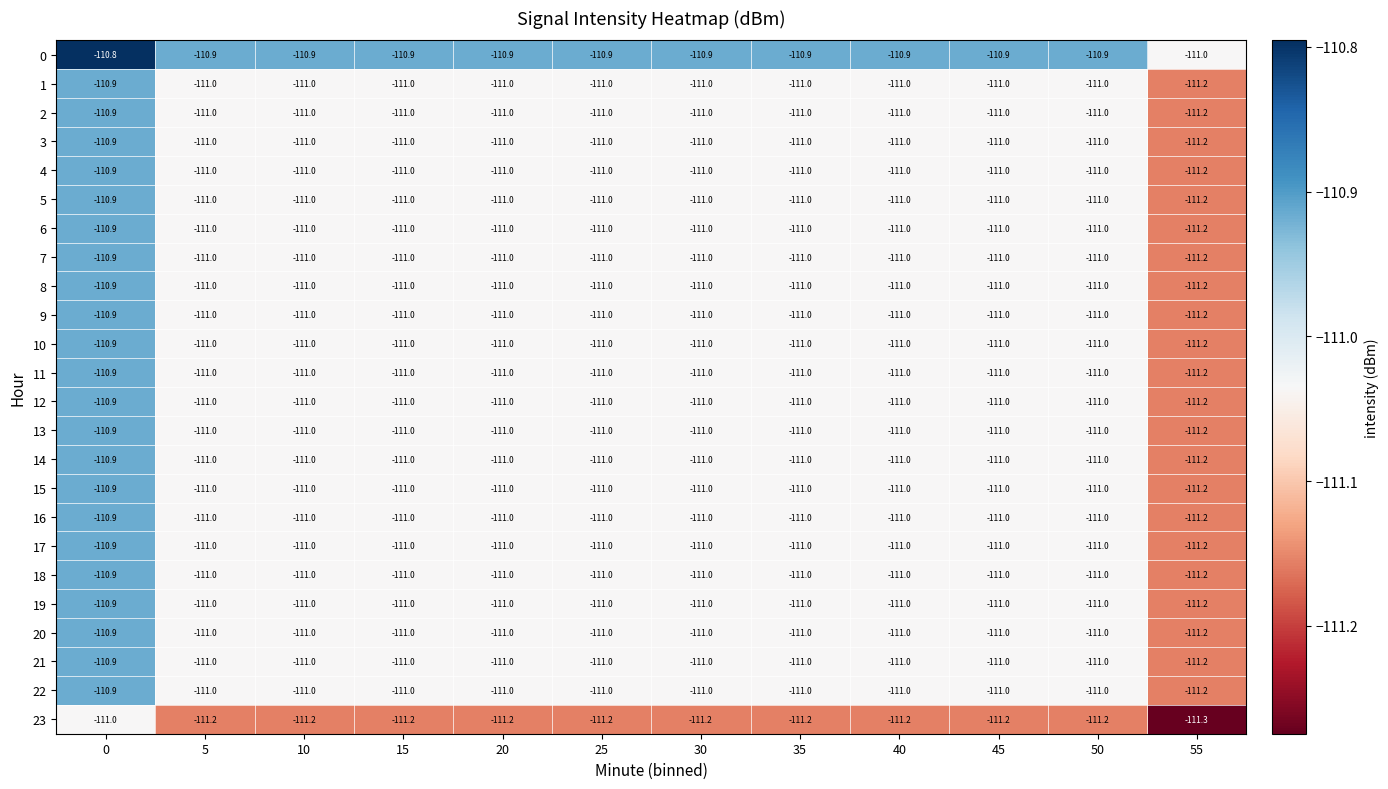

What is the highest value of the 15 series?

-110.9